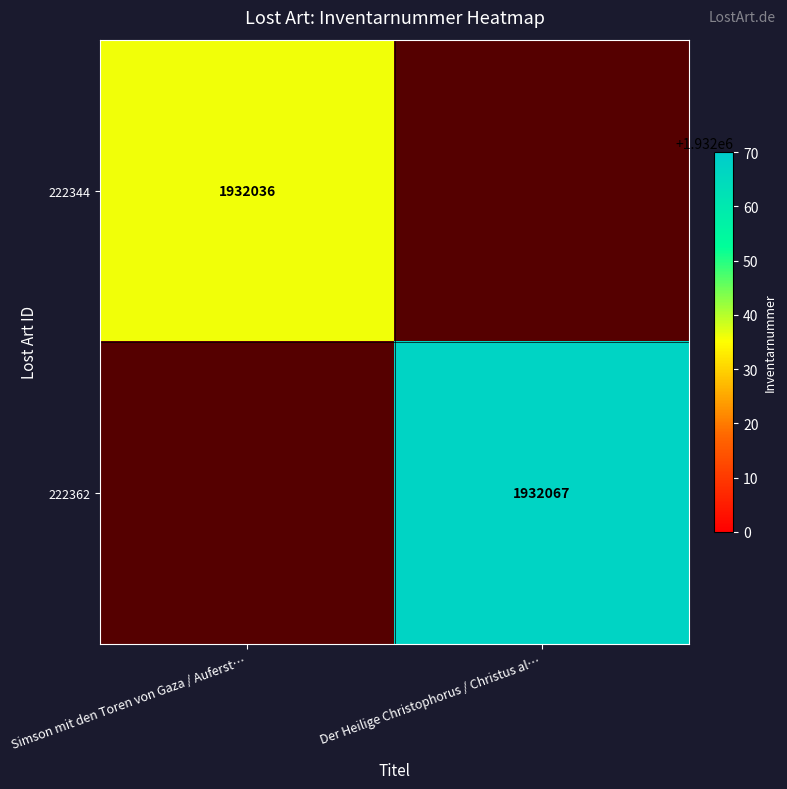

How many series are shown in this chart?

2